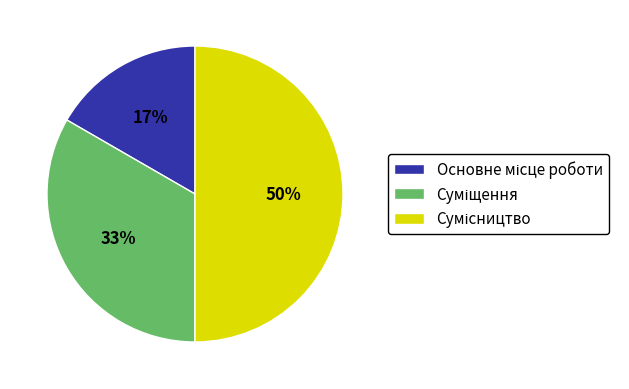

To the nearest percent, what is the average slice percentage?

33%